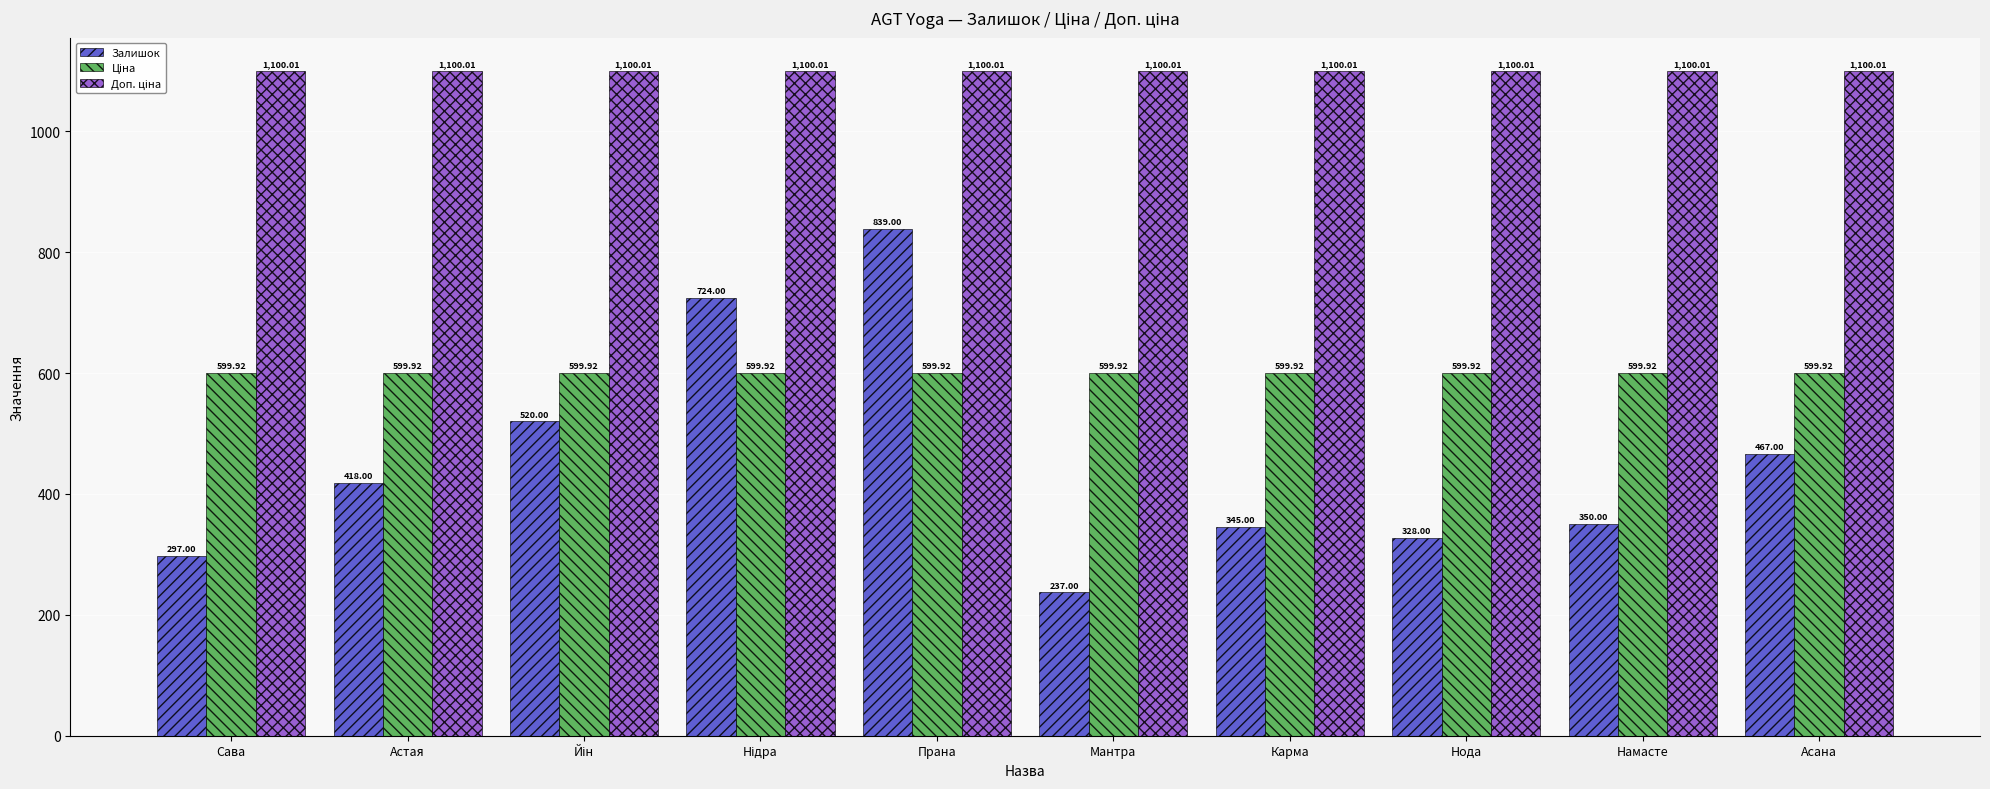

What is the sum of all Залишок values?

4525.0